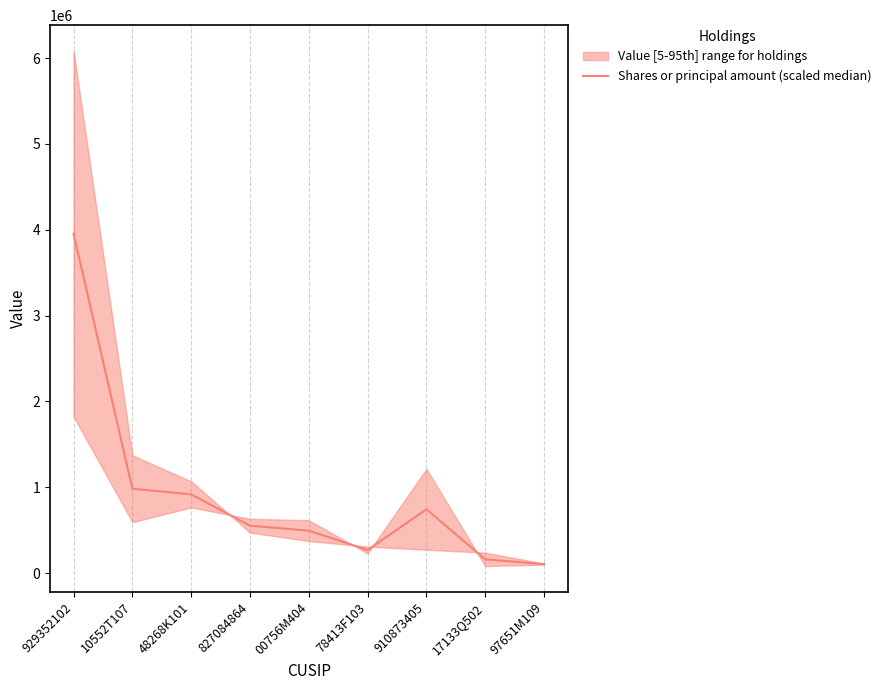

At which label is the value closest to 2029796?

10552T107